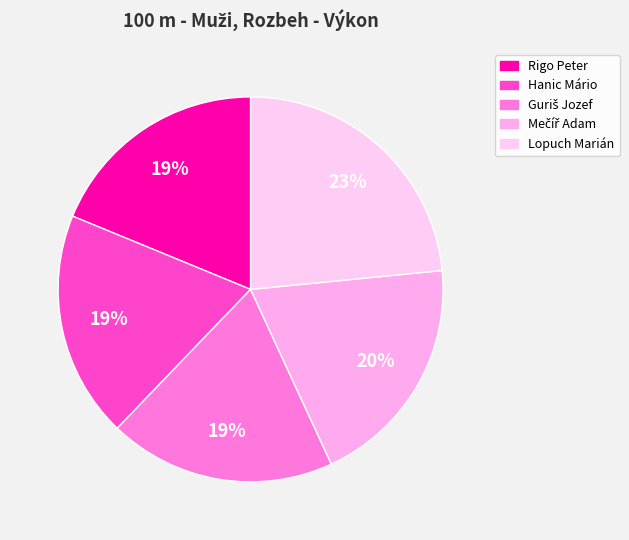

How many slices are in this pie chart?

5